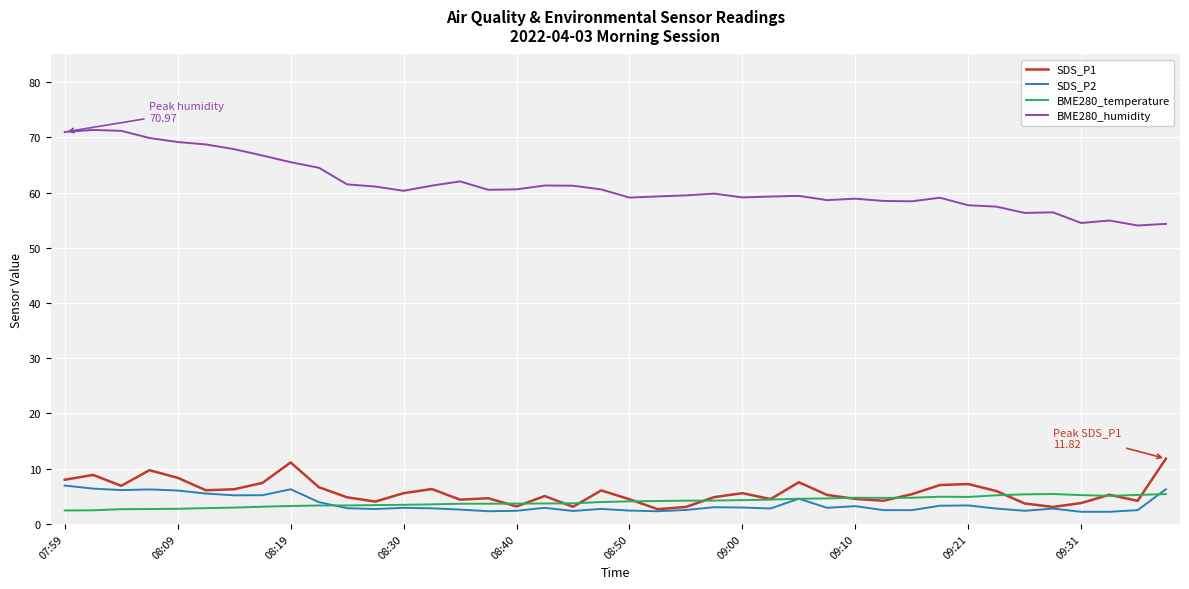

True or false: SDS_P2 and BME280_humidity cross at least once.

False